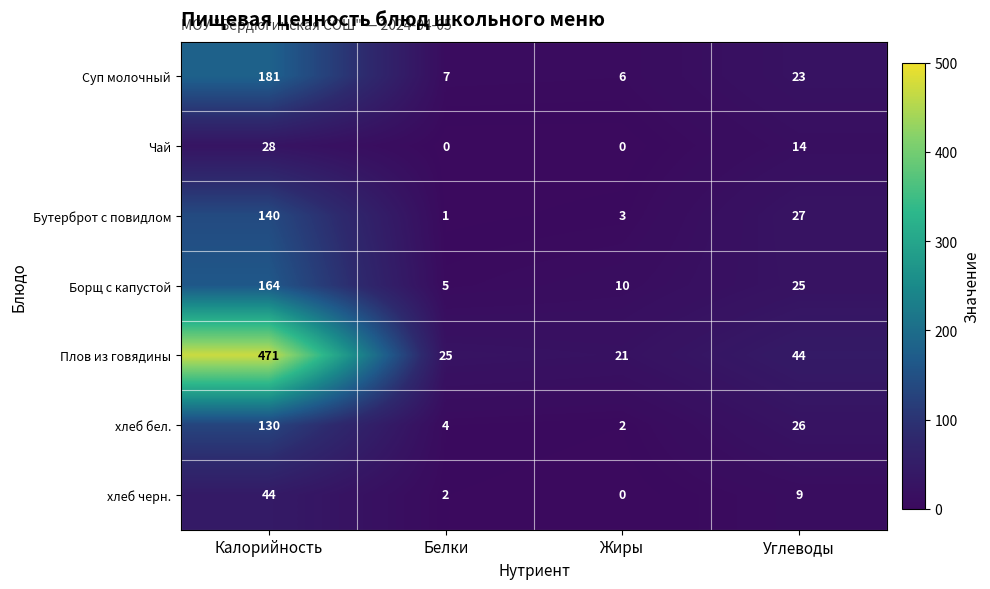

What is the maximum value shown in the chart?

471